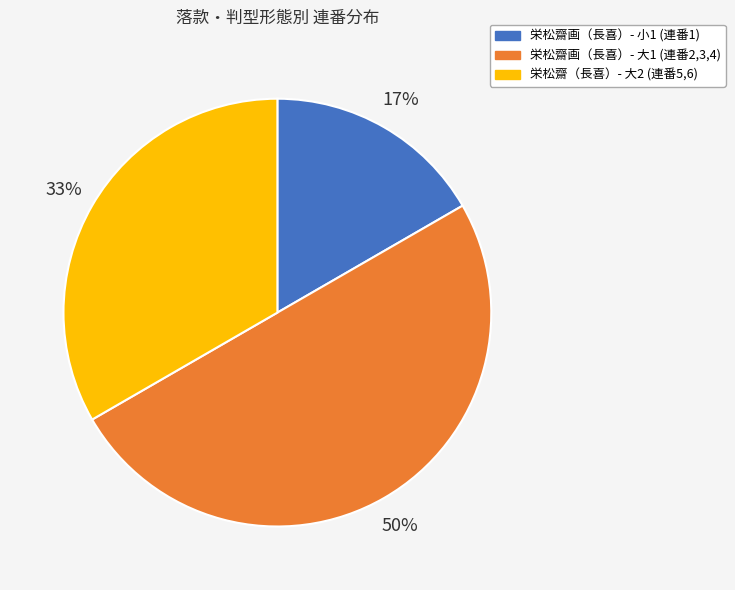

To the nearest percent, what is the combined percentage of 栄松齋（長喜）- 大2 (連番5,6) and 栄松齋画（長喜）- 大1 (連番2,3,4)?

83%